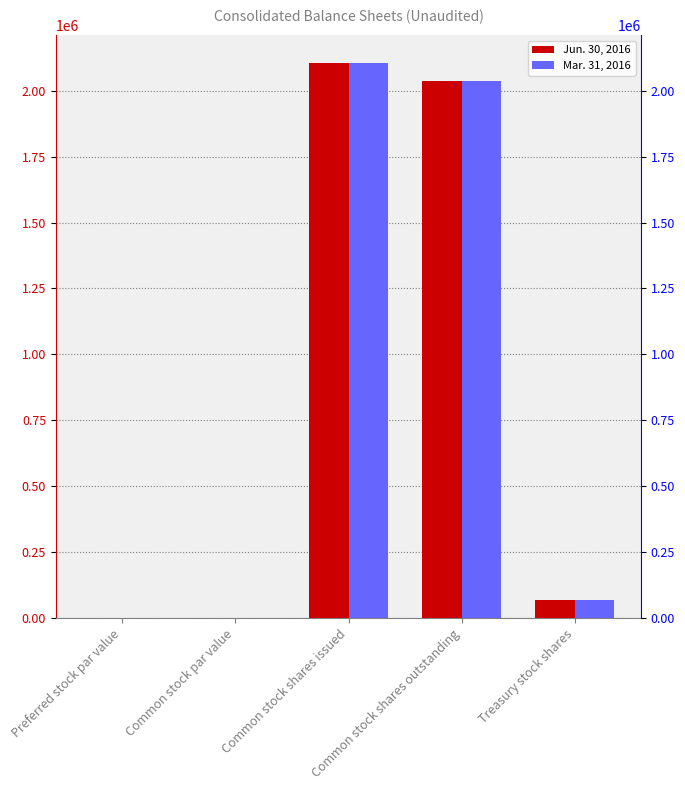

At which category is the sum across all series the highest?

Common stock shares issued